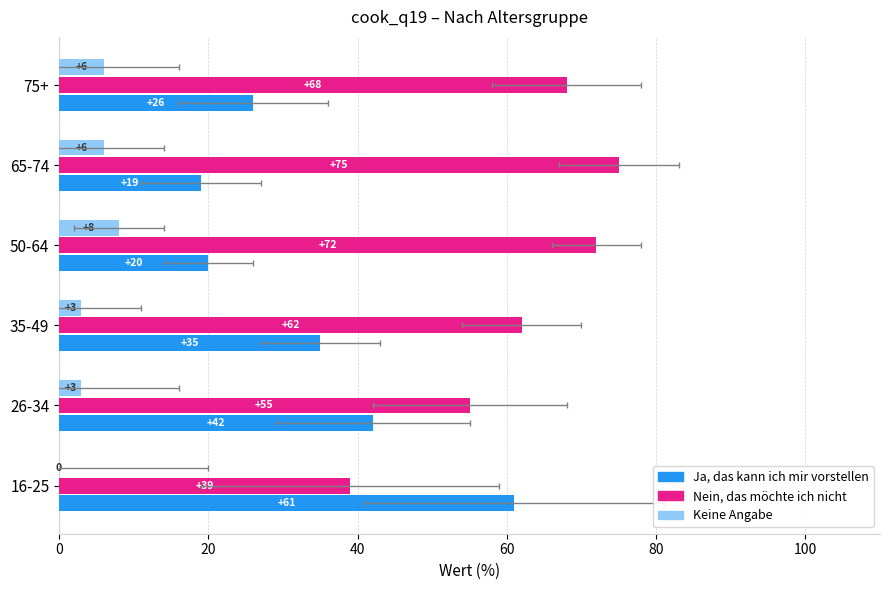

The value of Nein, das möchte ich nicht at 35-49 is 101. True or false?

False